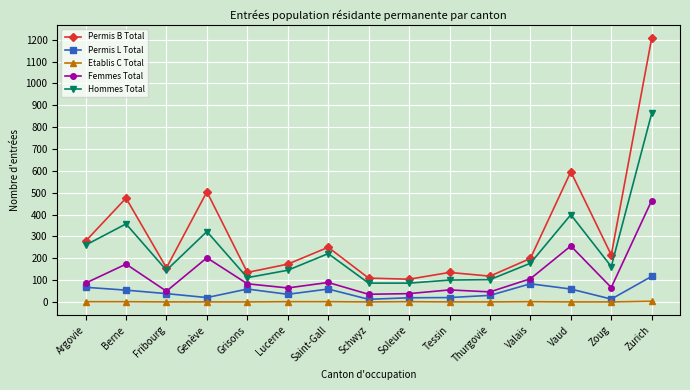

What is the difference between the Permis B Total values at Argovie and Lucerne?

105